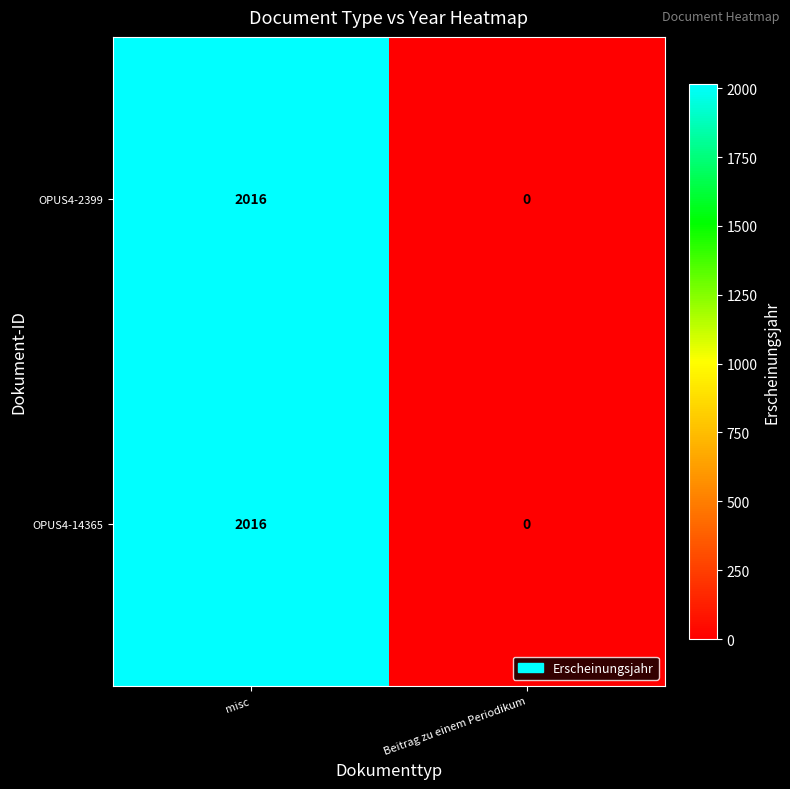

True or false: OPUS4-2399 has a value of 3032 at misc.

False